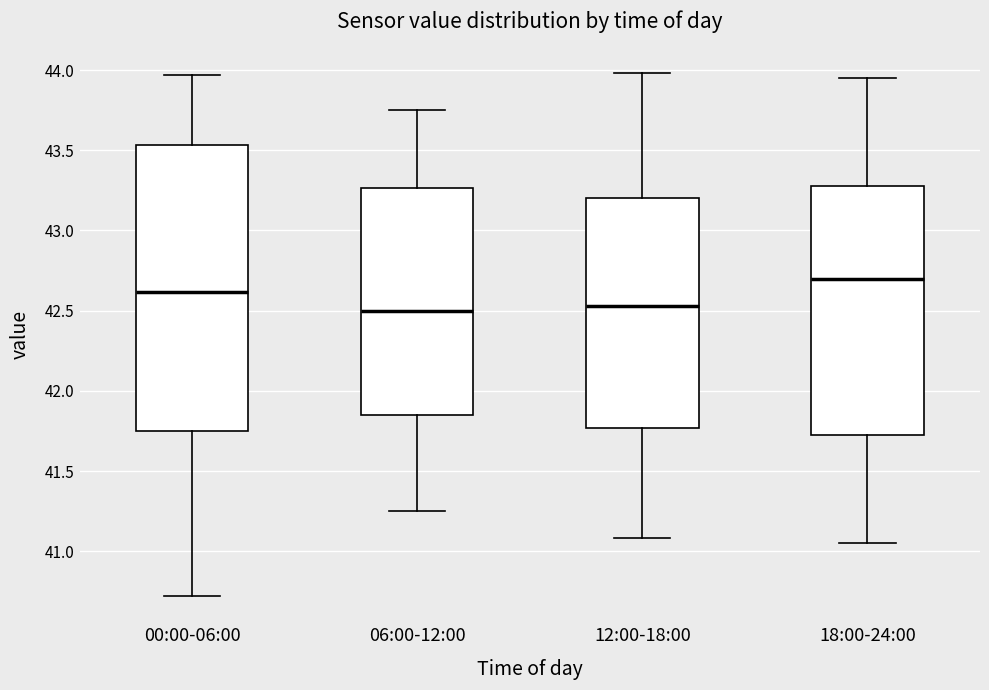

Comparing the boxes themselves (not the whiskers), which one is the tallest?

00:00-06:00